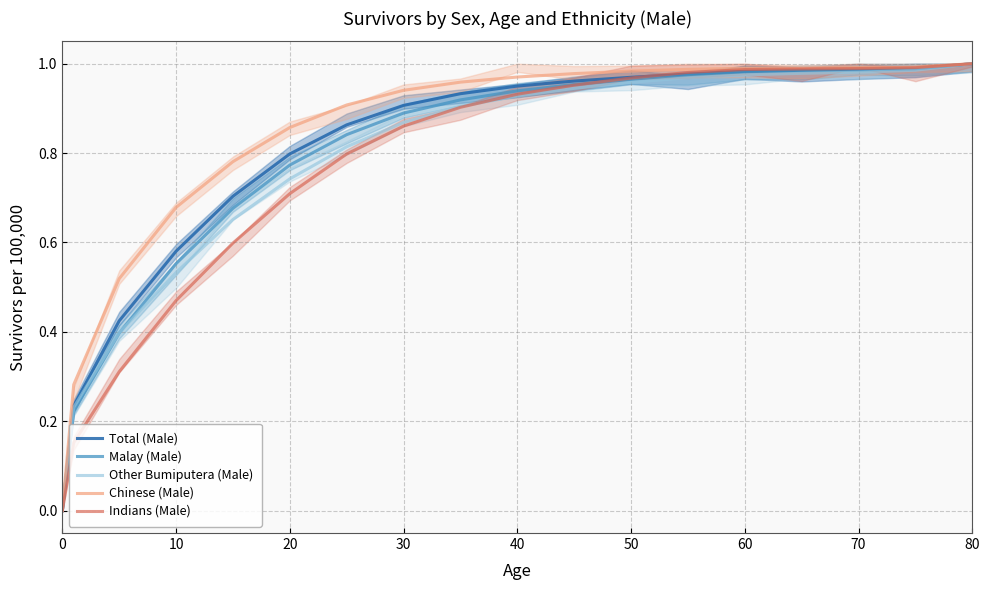

Which series has the largest total across all categories?

Chinese (Male)